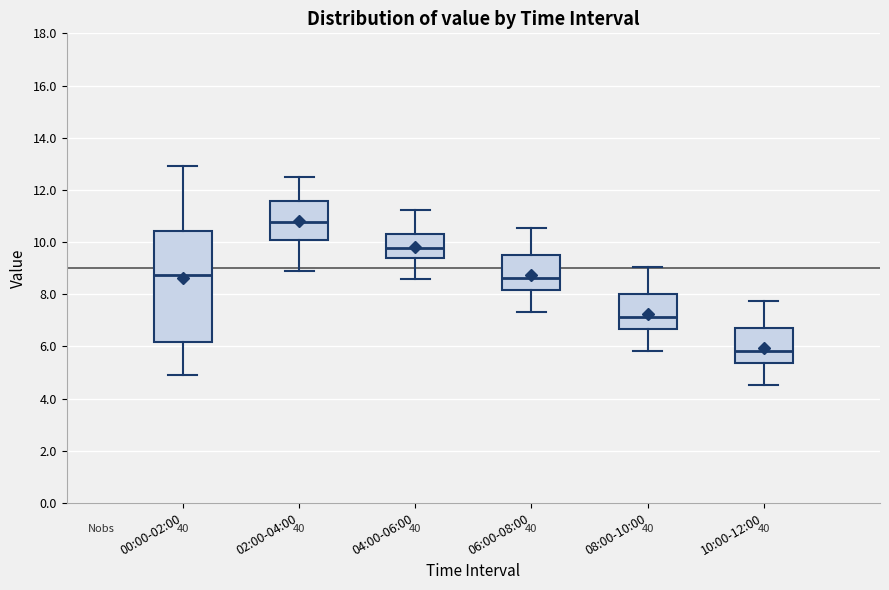

Reading left to right, read every box against the y-axis: the position of its median line, the range the box covers, and the ends of its whiskers. The values are not printed on the chart, so give them approximately, as read against the axis.

00:00-02:00: median 8.8, box 6.2 to 10.4, whiskers 5.0 to 13.0
02:00-04:00: median 10.8, box 10.0 to 11.6, whiskers 9.0 to 12.6
04:00-06:00: median 9.8, box 9.4 to 10.4, whiskers 8.6 to 11.2
06:00-08:00: median 8.6, box 8.2 to 9.4, whiskers 7.4 to 10.6
08:00-10:00: median 7.2, box 6.6 to 8.0, whiskers 5.8 to 9.0
10:00-12:00: median 5.8, box 5.4 to 6.6, whiskers 4.6 to 7.8